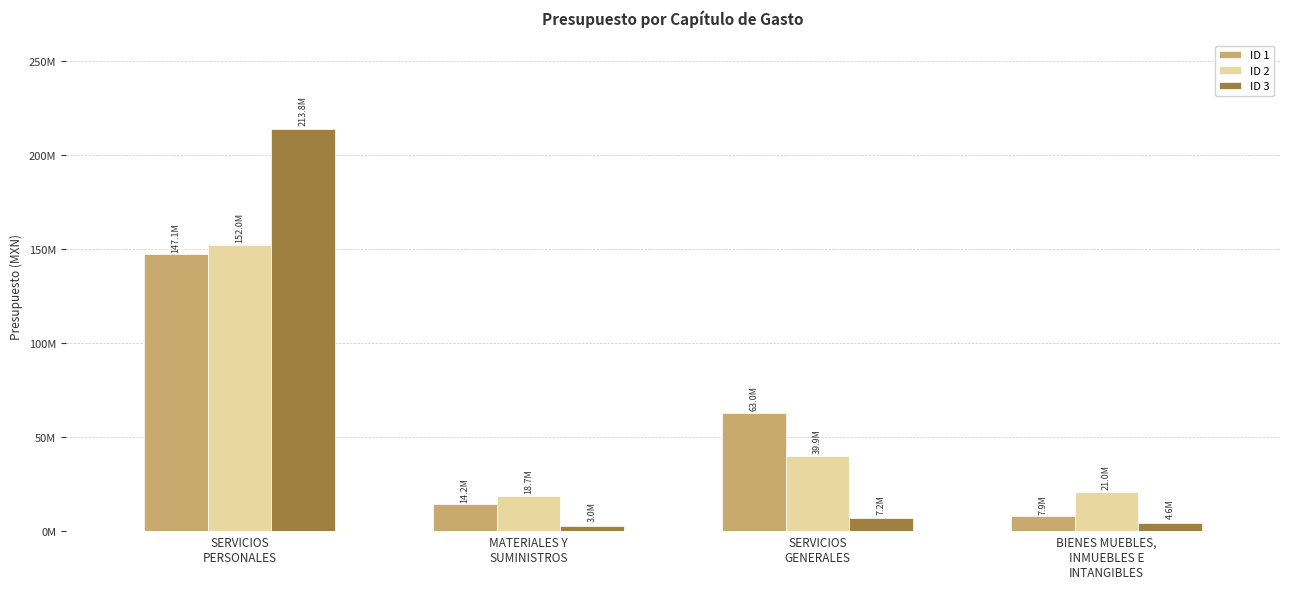

Reading left to right, list all the values displayed in this chart.

ID 1: SERVICIOS
PERSONALES=147090568.8	MATERIALES Y
SUMINISTROS=14183740.2	SERVICIOS
GENERALES=62994050.2	BIENES MUEBLES,
INMUEBLES E
INTANGIBLES=7874534.3
ID 2: SERVICIOS
PERSONALES=151985681.0	MATERIALES Y
SUMINISTROS=18690850.0	SERVICIOS
GENERALES=39881271.0	BIENES MUEBLES,
INMUEBLES E
INTANGIBLES=20974389.0
ID 3: SERVICIOS
PERSONALES=213829420.0	MATERIALES Y
SUMINISTROS=2987122.0	SERVICIOS
GENERALES=7167650.0	BIENES MUEBLES,
INMUEBLES E
INTANGIBLES=4585973.2